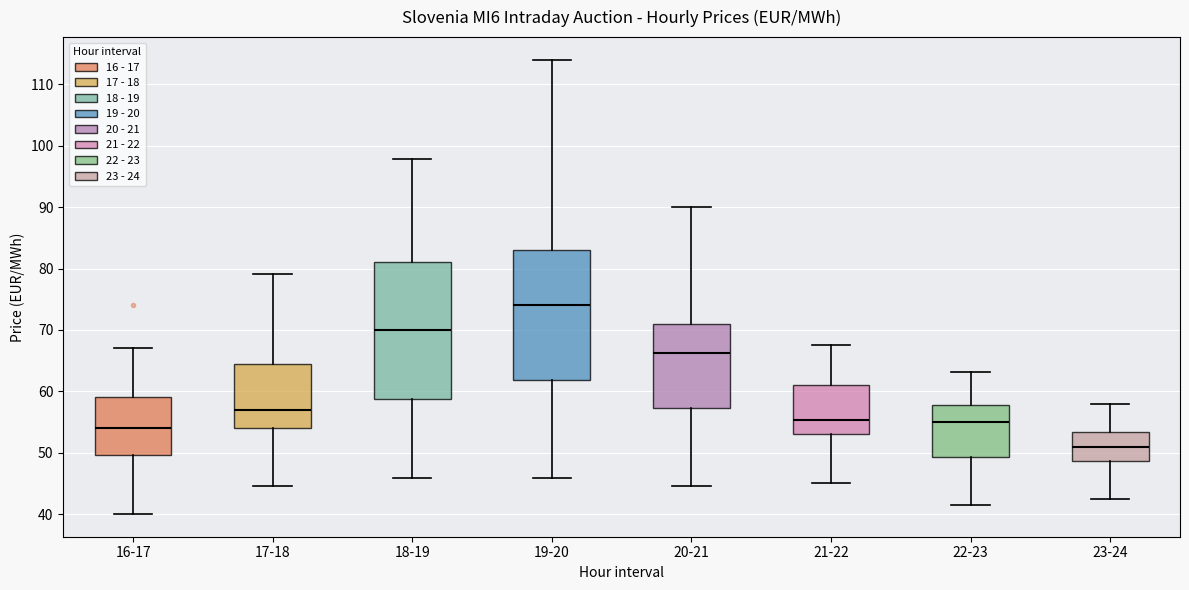

Comparing the boxes themselves (not the whiskers), which one is the tallest?

18-19